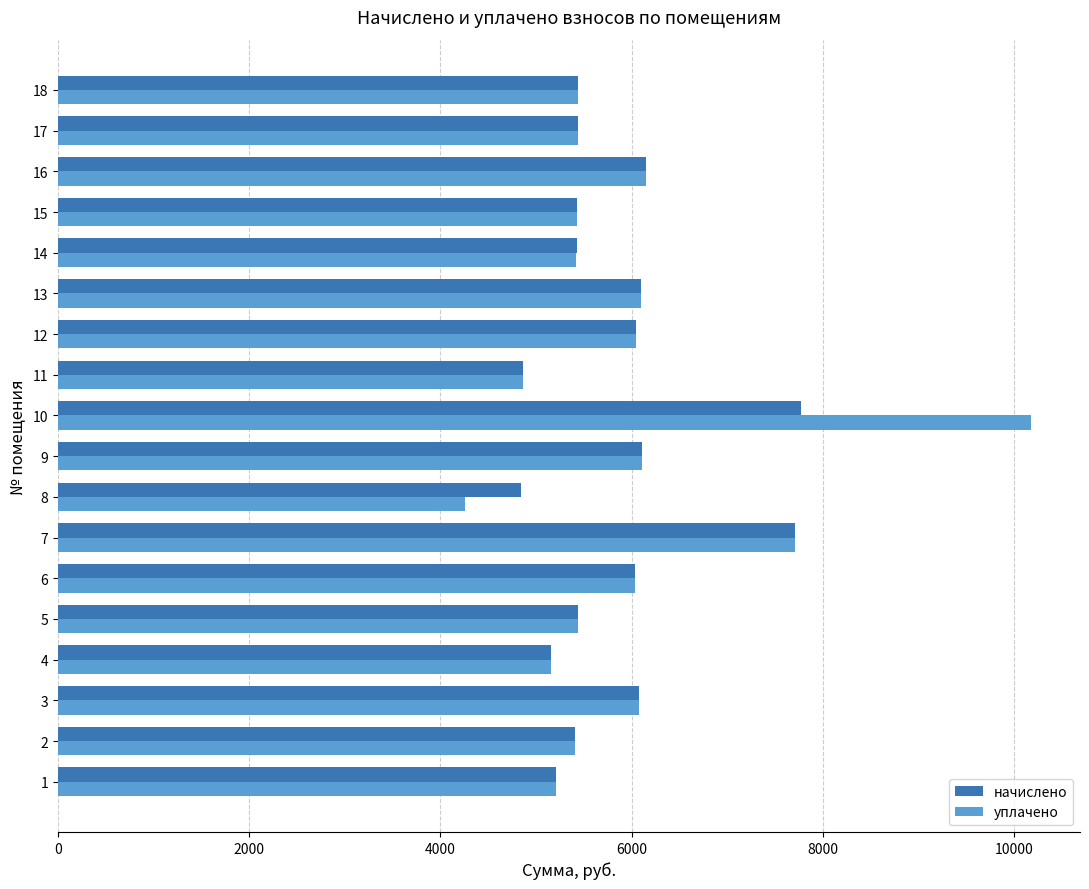

Which series has the largest total across all categories?

уплачено